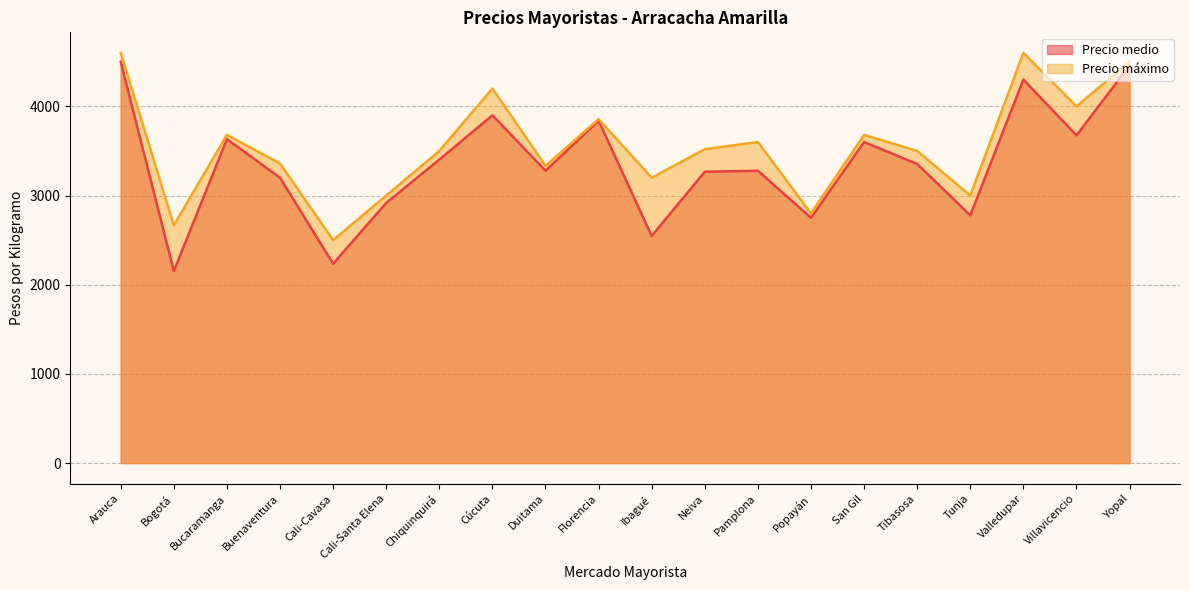

Reading left to right, extract all data points from this chart.

Precio medio: 4500	2153	3633	3200	2236	2917	3403	3900	3278	3840	2547	3267	3278	2750	3600	3354	2778	4300	3675	4458
Precio máximo: 4600	2667	3680	3360	2500	3000	3500	4200	3333	3856	3200	3520	3600	2800	3680	3500	3000	4600	4000	4500